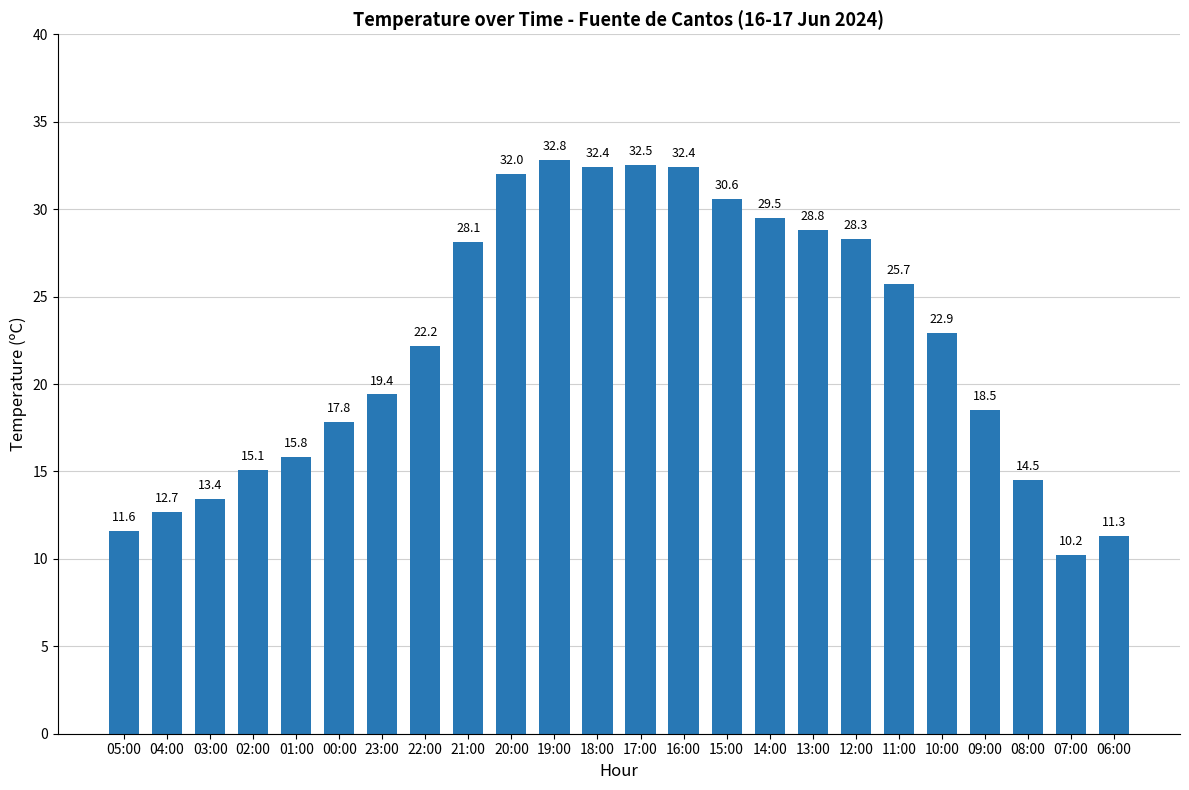

Reading left to right, what are all the values shown in this chart?

05:00=11.6	04:00=12.7	03:00=13.4	02:00=15.1	01:00=15.8	00:00=17.8	23:00=19.4	22:00=22.2	21:00=28.1	20:00=32.0	19:00=32.8	18:00=32.4	17:00=32.5	16:00=32.4	15:00=30.6	14:00=29.5	13:00=28.8	12:00=28.3	11:00=25.7	10:00=22.9	09:00=18.5	08:00=14.5	07:00=10.2	06:00=11.3